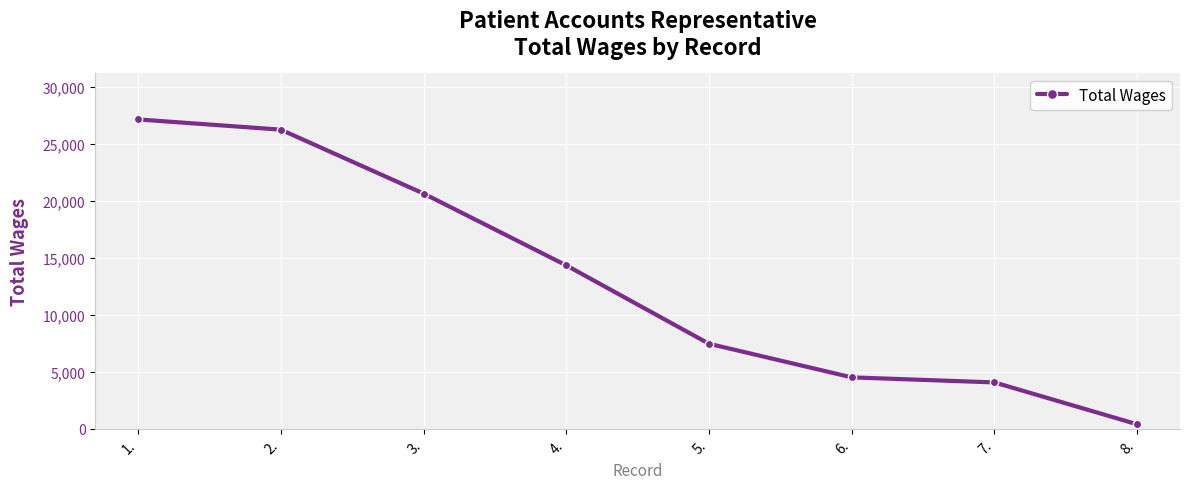

At which label does the data first exceed 14316?

1.